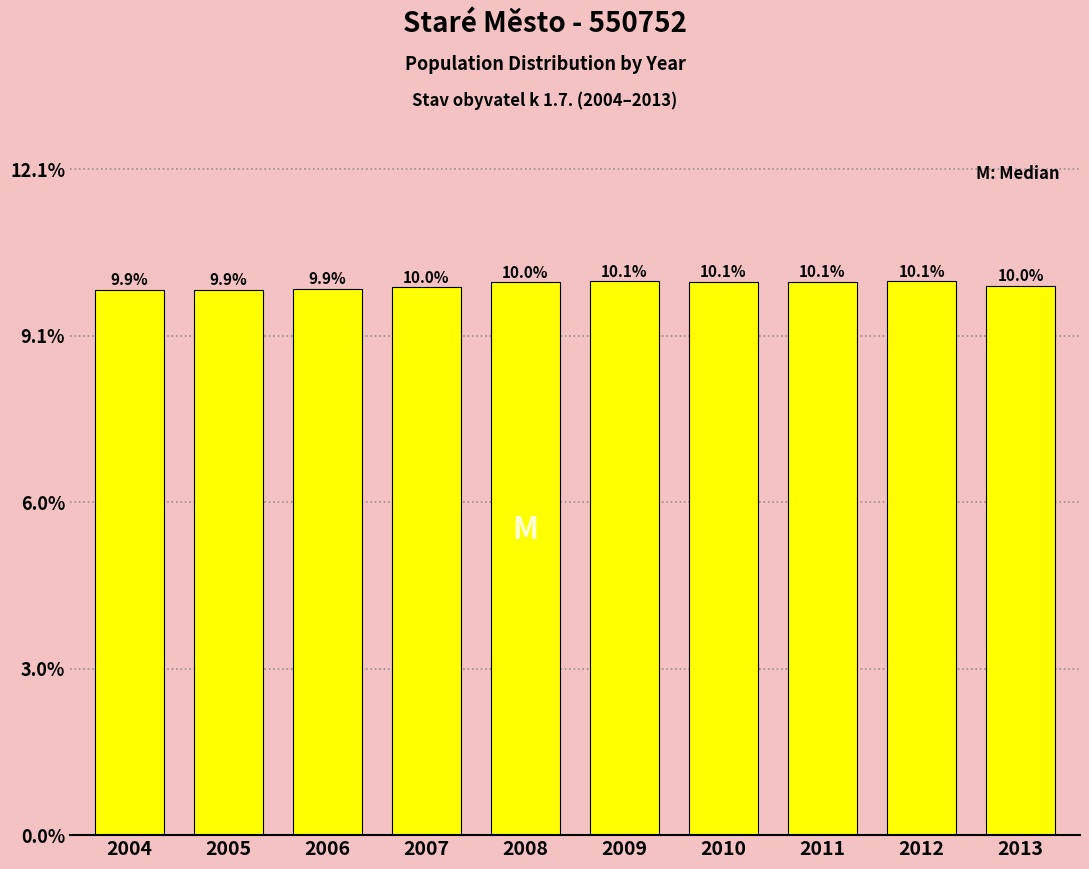

Reading left to right, list all the values displayed in this chart.

2004=9.9	2005=9.9	2006=9.9	2007=10.0	2008=10.0	2009=10.1	2010=10.1	2011=10.1	2012=10.1	2013=10.0